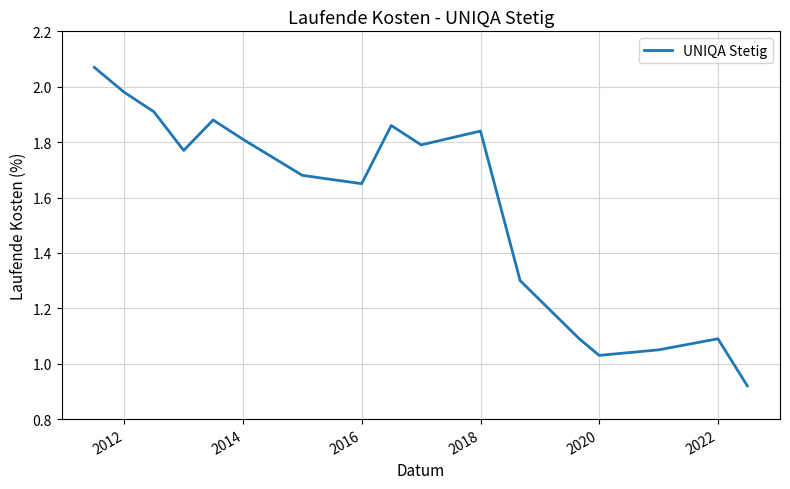

What is the greatest value displayed?

2.1